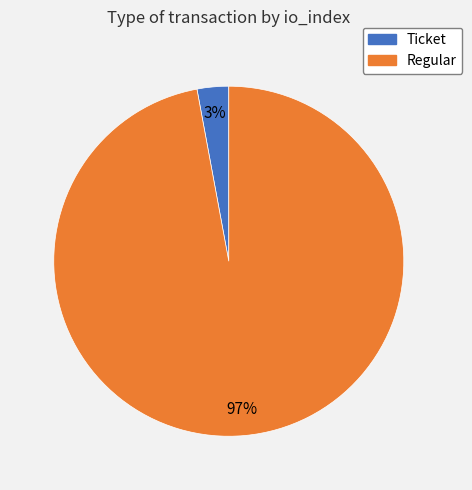

Is the sum of Regular and Ticket greater than half?

Yes